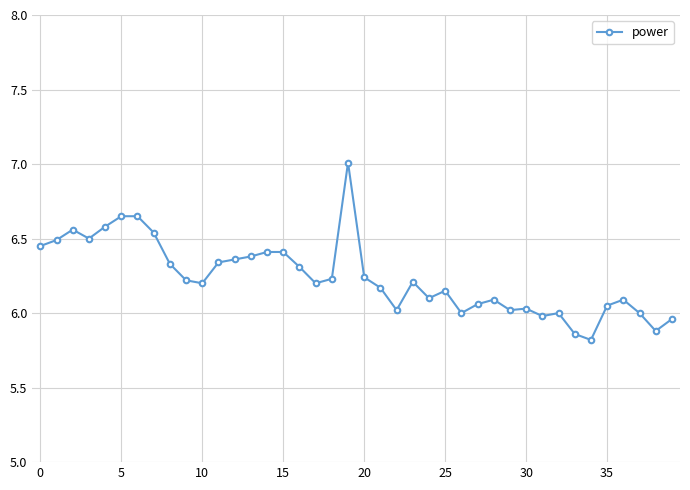

What is the difference between the maximum and minimum values?

1.2